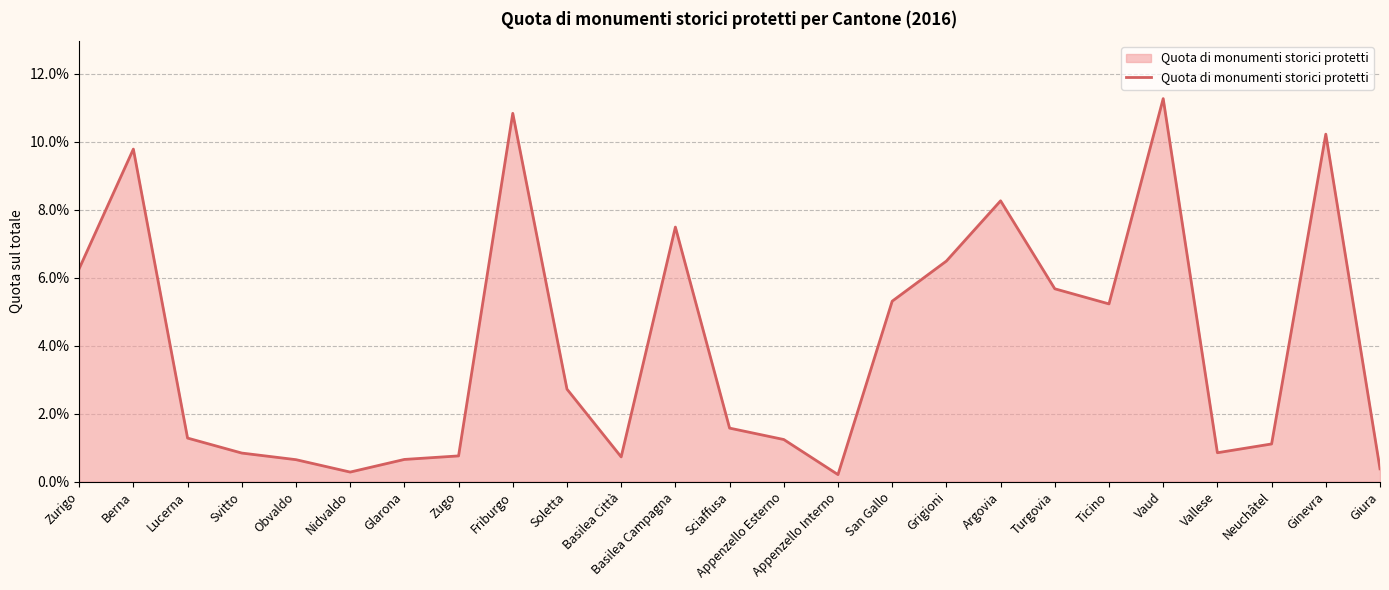

What is the sum of all values?

1.0